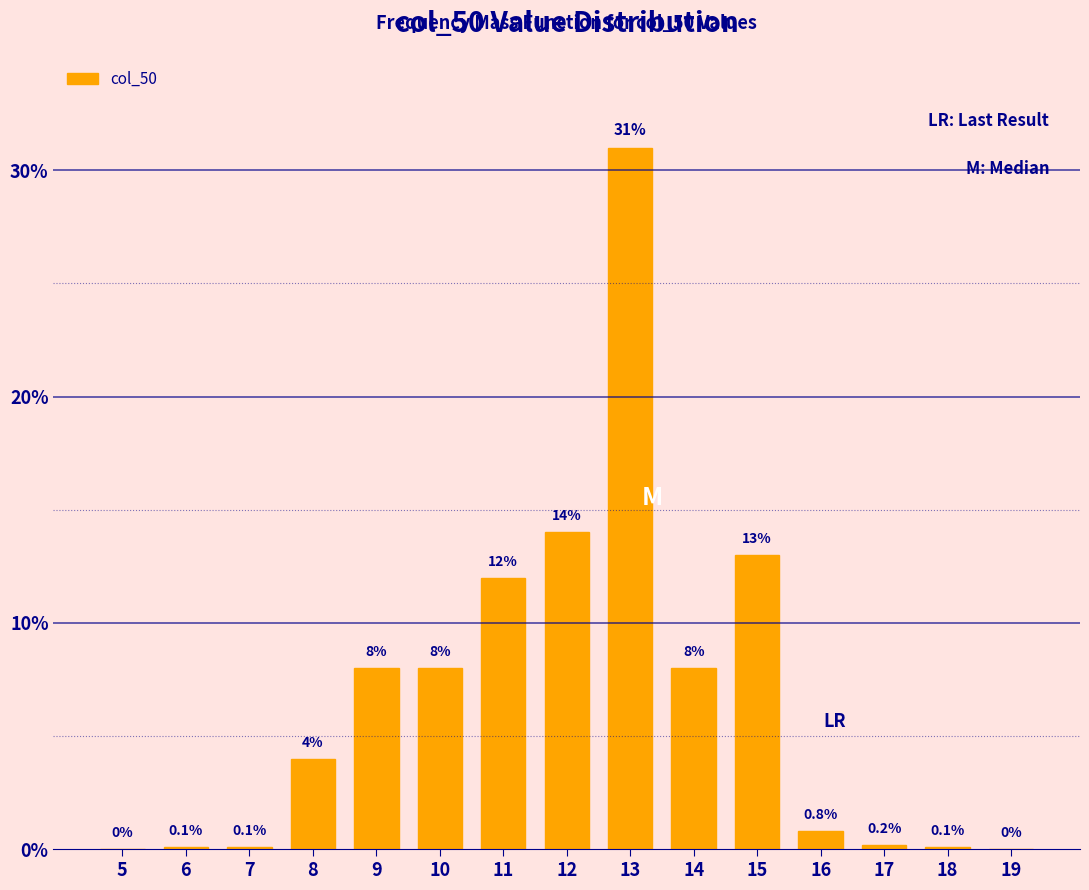

Reading left to right, extract all data points from this chart.

5=0.0	6=0.1	7=0.1	8=4.0	9=8.0	10=8.0	11=12.0	12=14.0	13=31.0	14=8.0	15=13.0	16=0.8	17=0.2	18=0.1	19=0.0